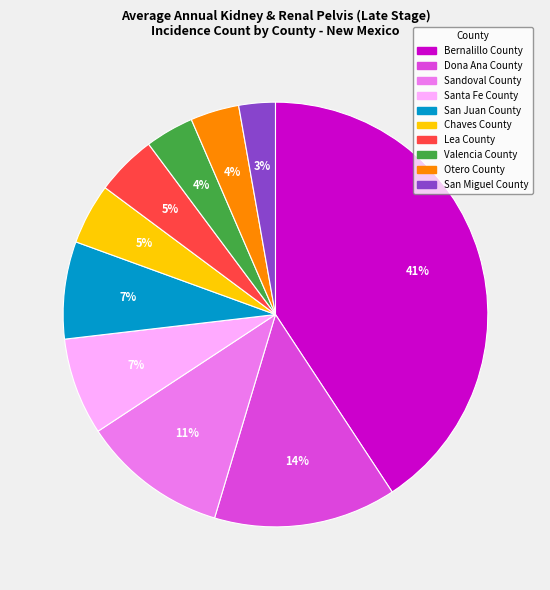

To the nearest percent, what percentage of the pie is Bernalillo County?

41%